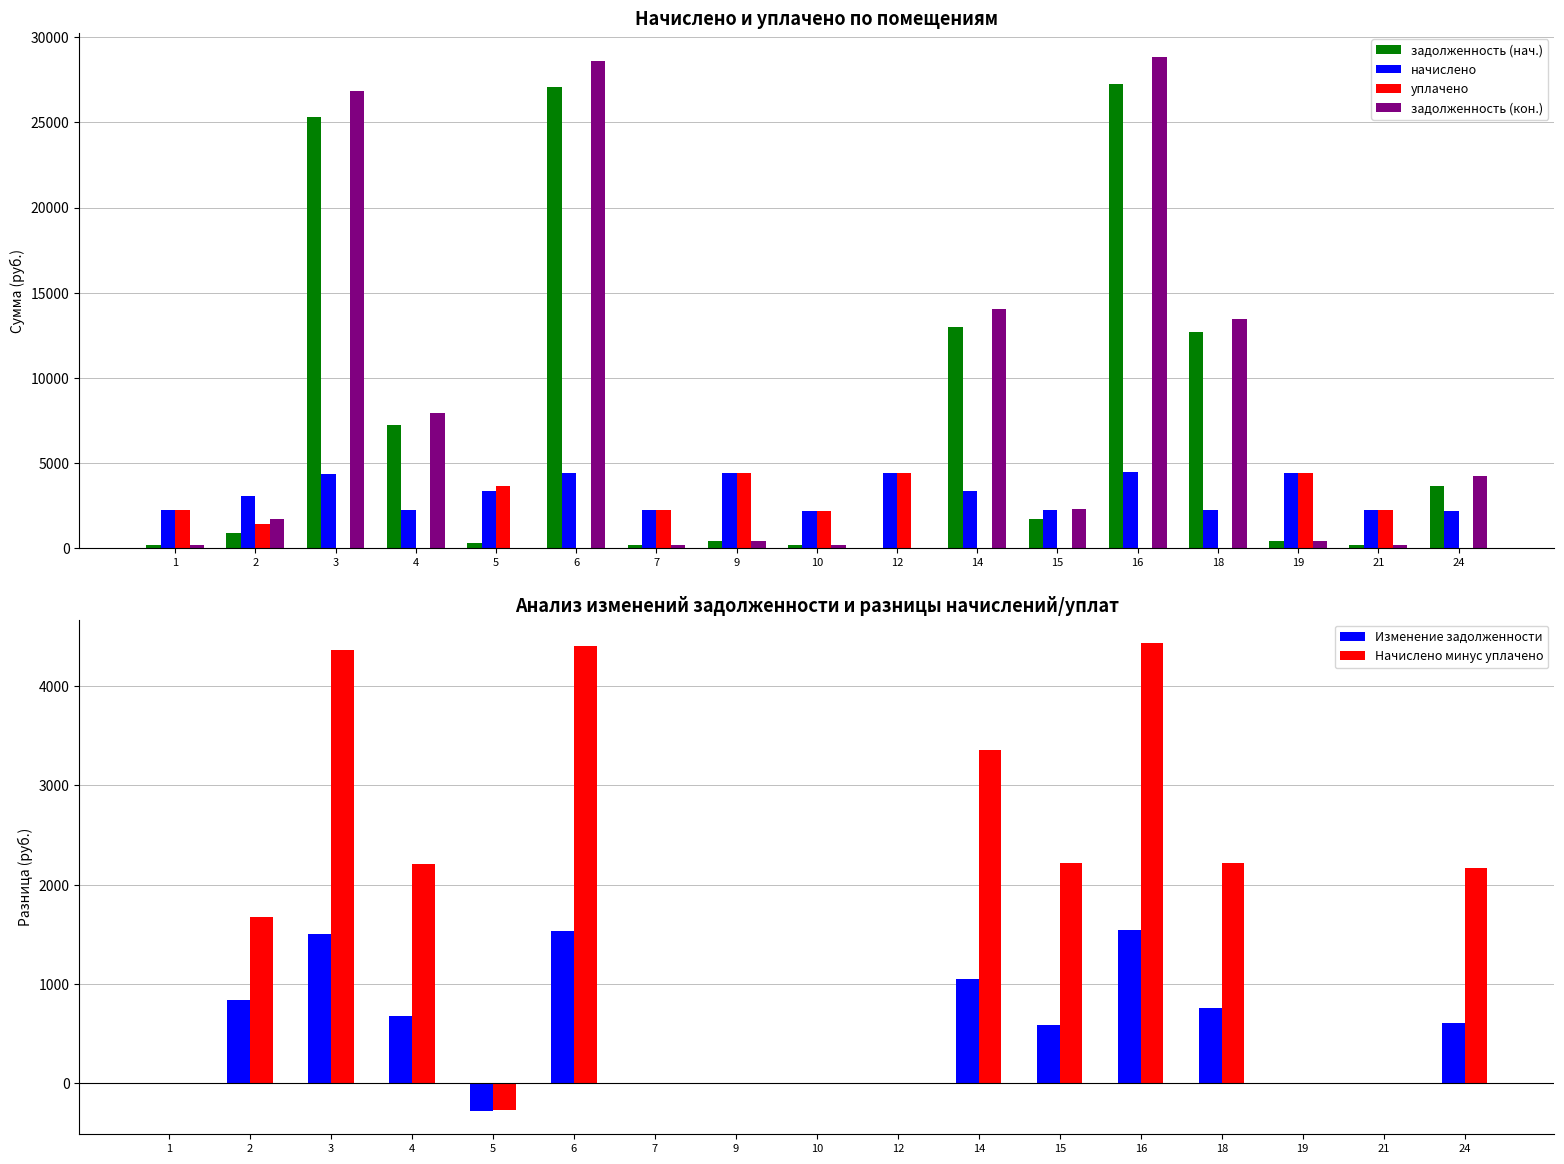

Which series has the largest range (max minus min)?

задолженность (кон.)